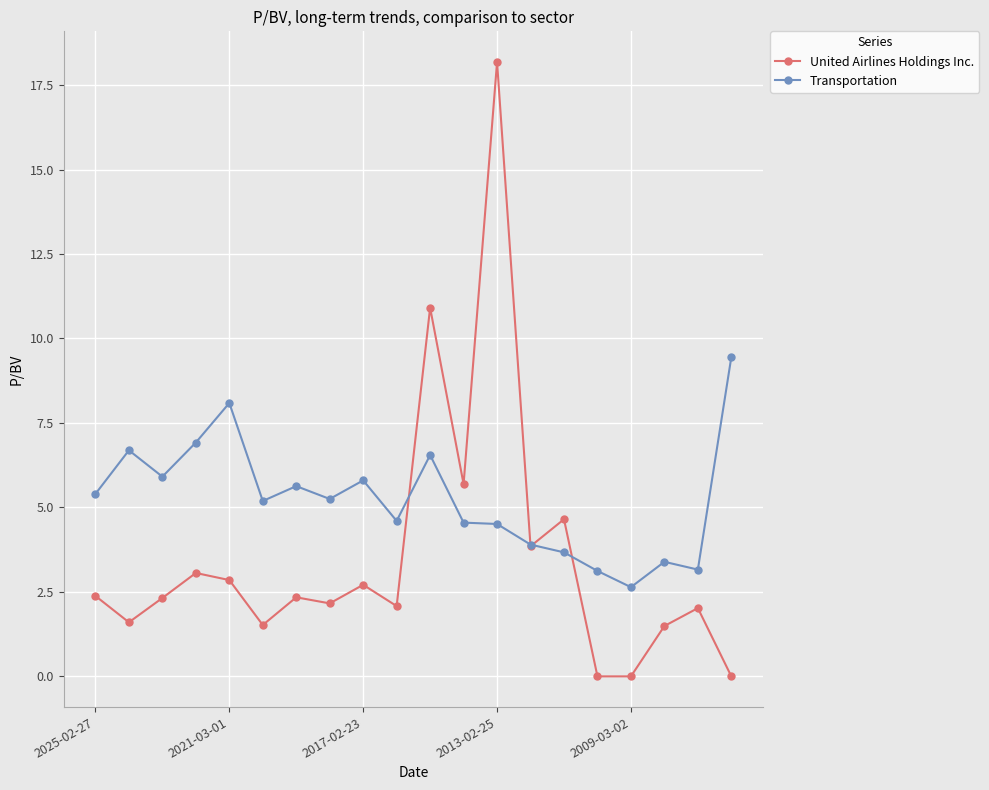

Which series has the widest spread of values?

United Airlines Holdings Inc.